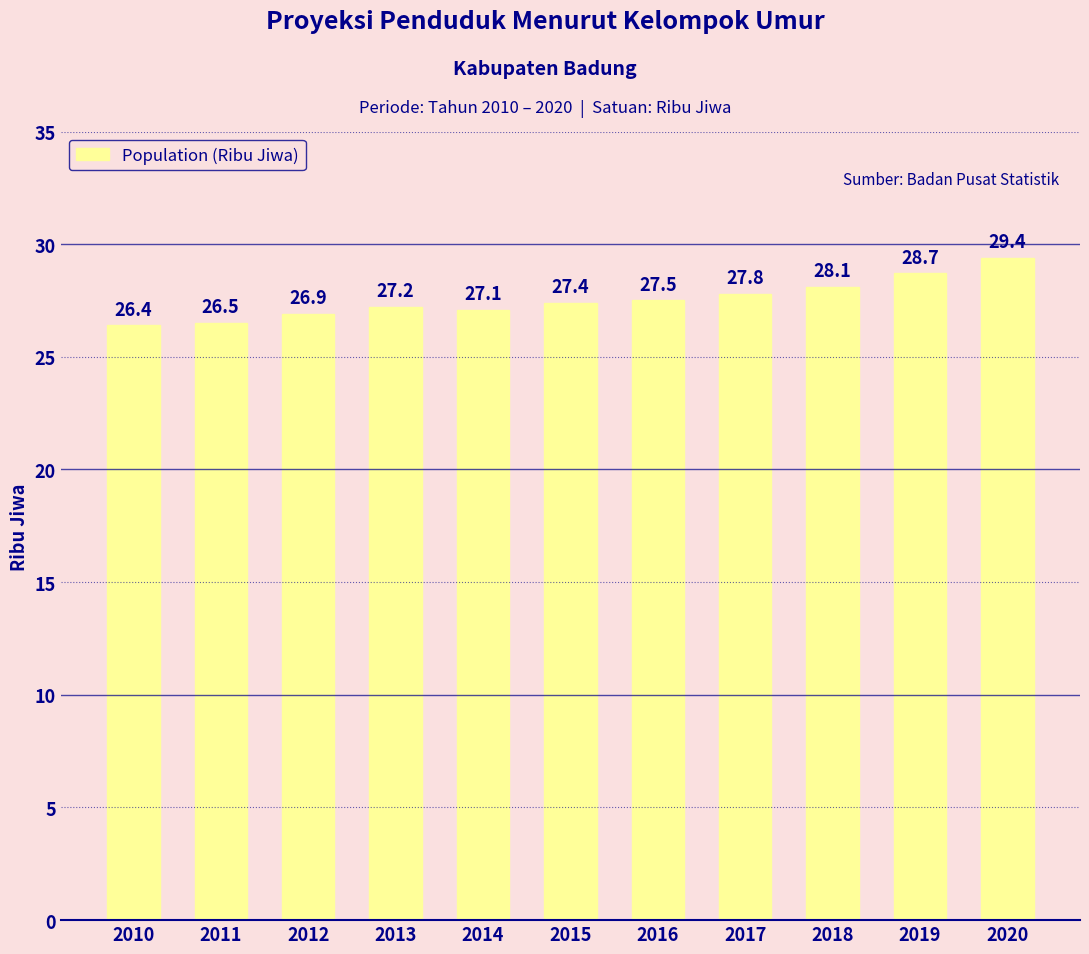

Is it true that the value at 2013 is 27.2?

True